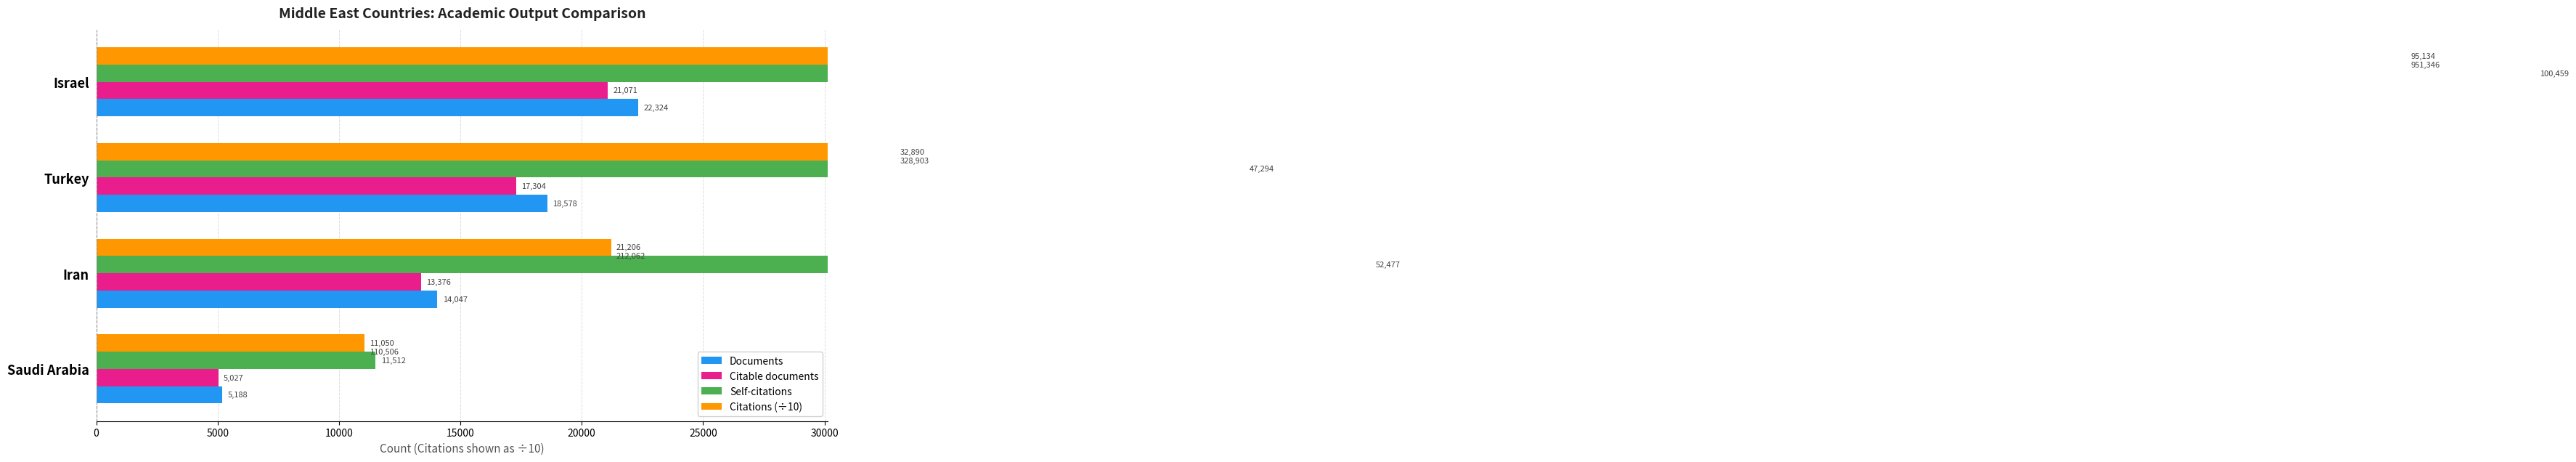

What is the difference between the second highest and minimum values in the Citable documents series?

12277.0